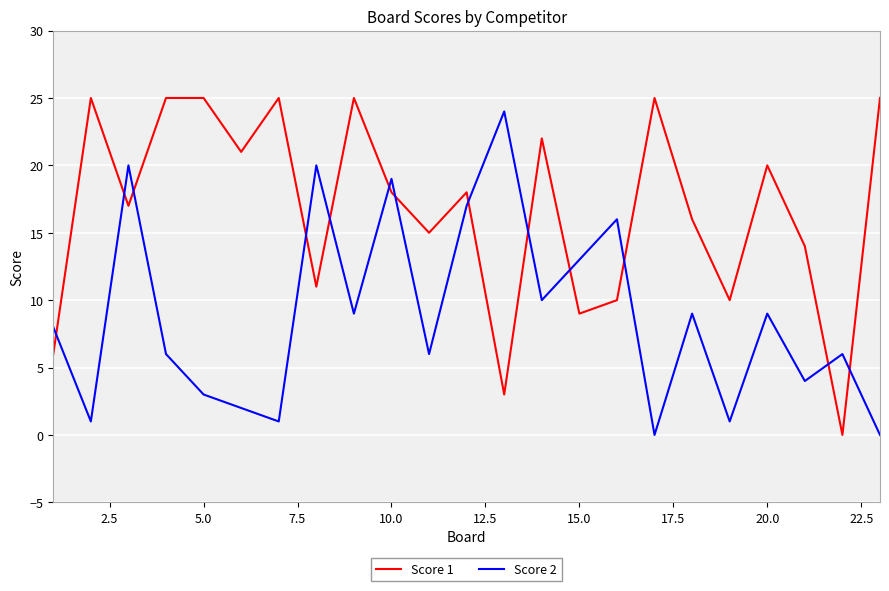

Rank the series by their average value, from lowest to highest.

Score 2, Score 1